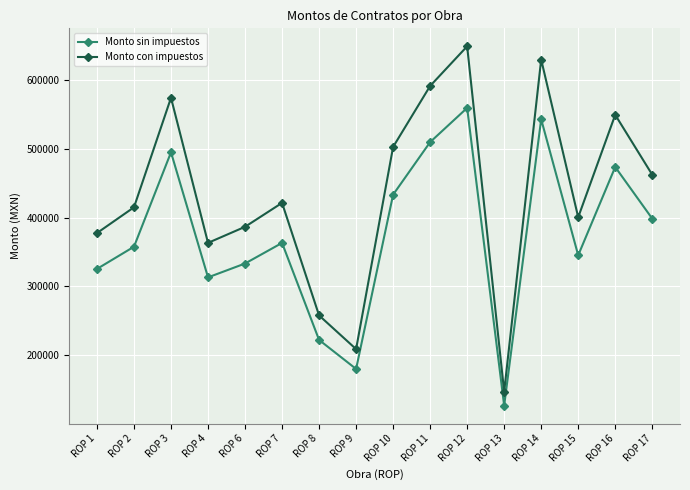

What is the difference between the maximum and minimum values in the Monto sin impuestos series?

432342.4